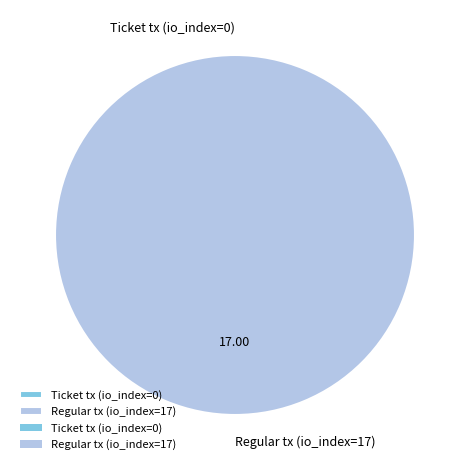

How many slices are in this pie chart?

2